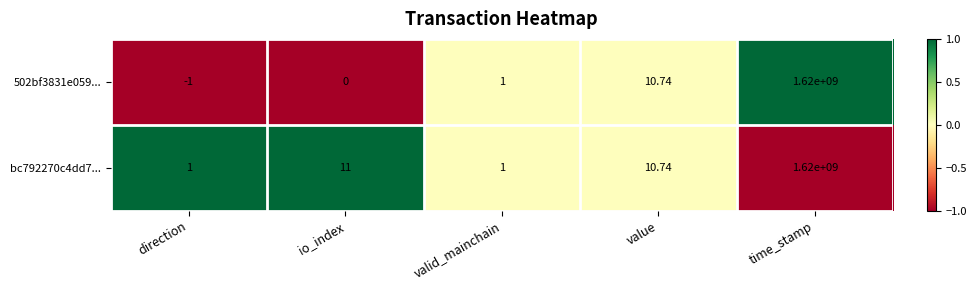

Is the value of 502bf3831e059... at value greater than the value of bc792270c4dd7... at time_stamp?

No